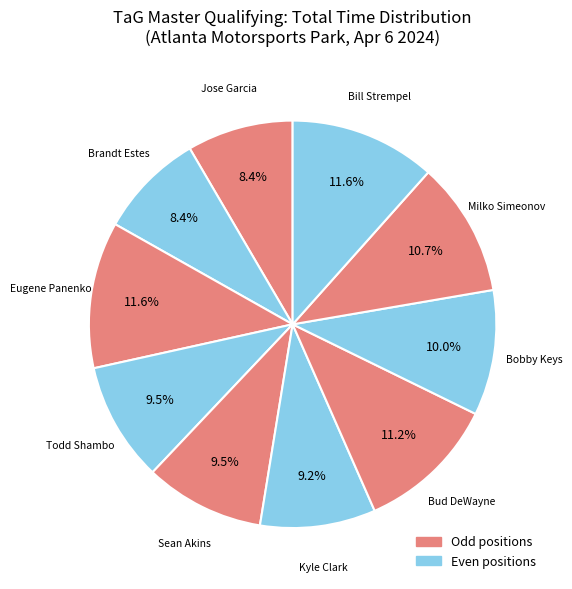

What is the largest slice in the pie chart?

Eugene Panenko